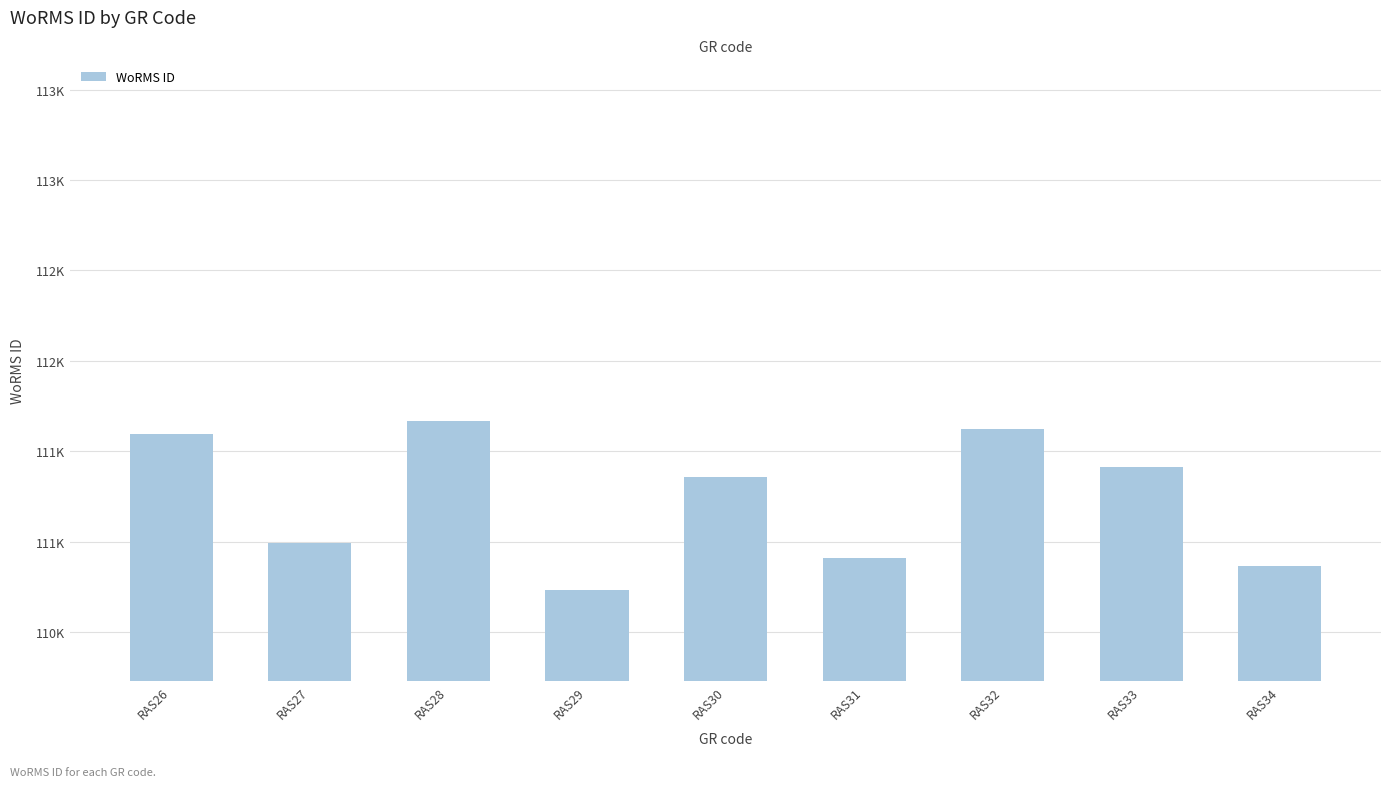

At which label does the data first exceed 111355?

RAS26